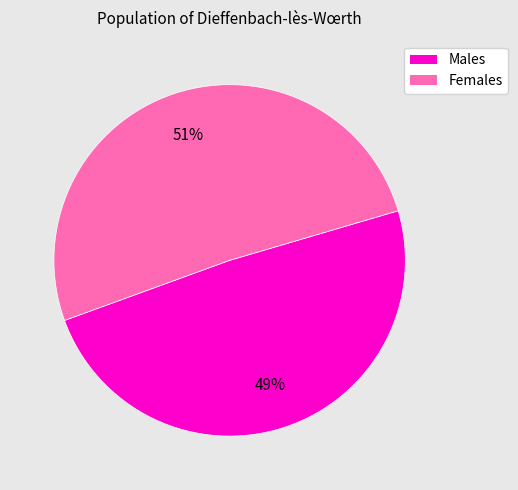

Is the sum of Males and Females greater than half?

Yes